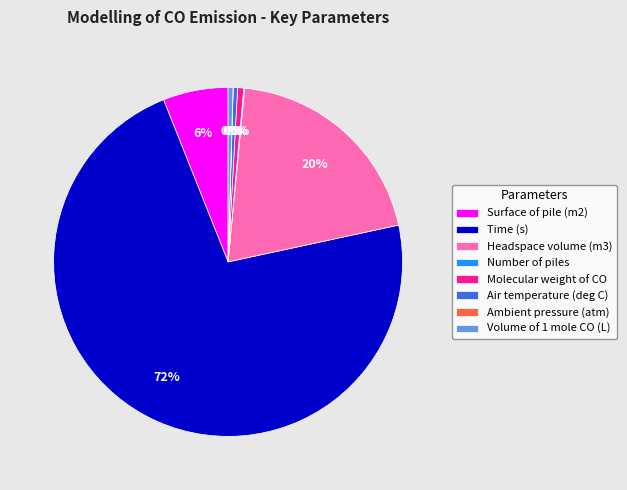

Which has a higher value, Headspace volume (m3) or Surface of pile (m2)?

Headspace volume (m3)